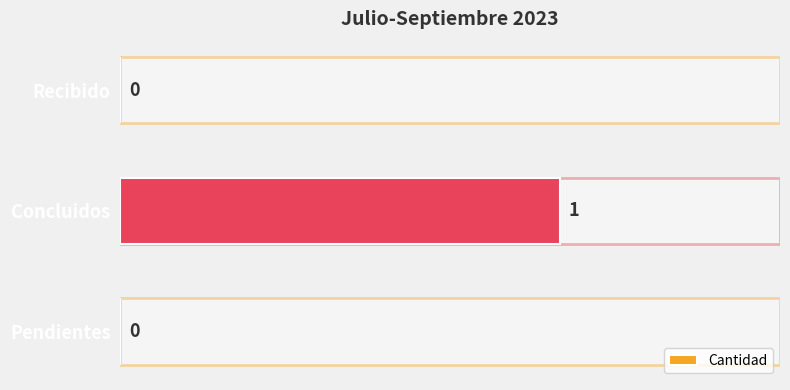

Which has a higher value, Recibido or Concluidos?

Concluidos